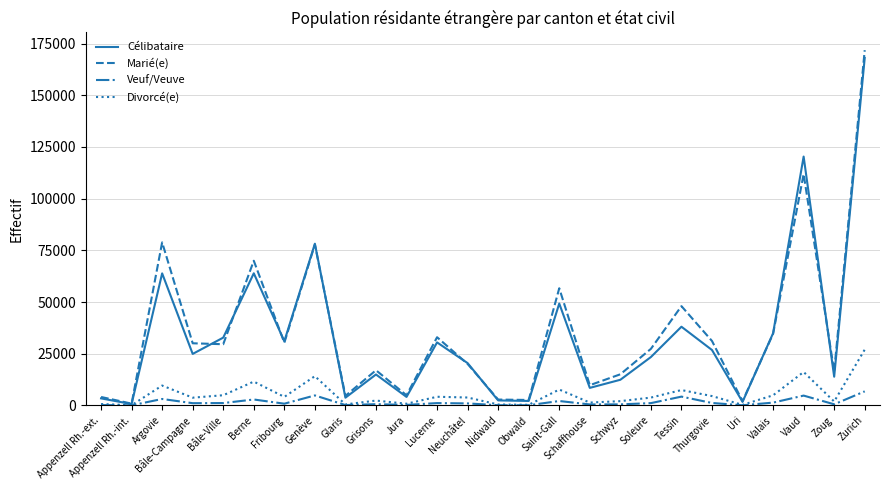

Which series has the widest spread of values?

Marié(e)